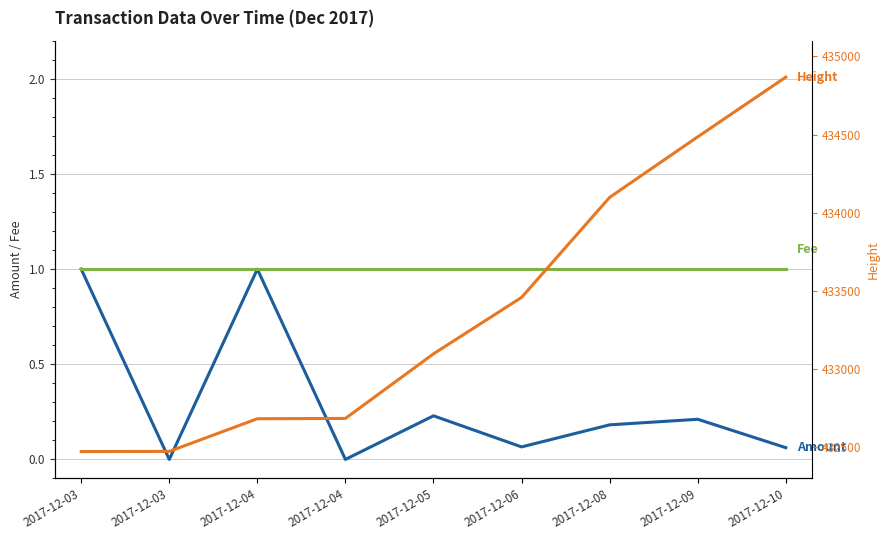

What is the sum of all Height values?

3900316.0